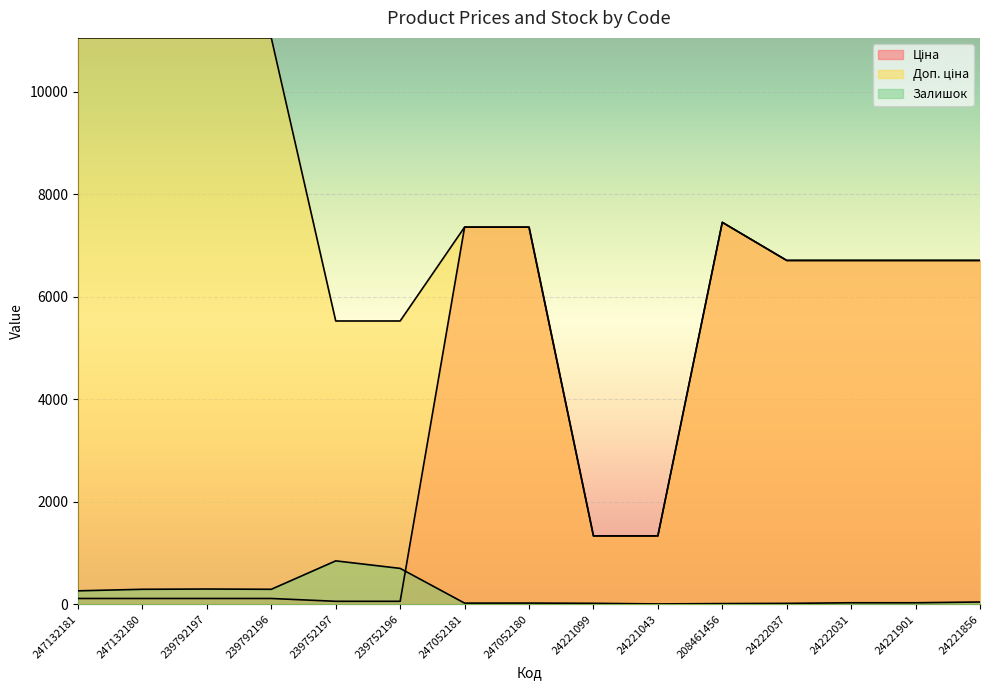

How many lines are shown in the chart?

3